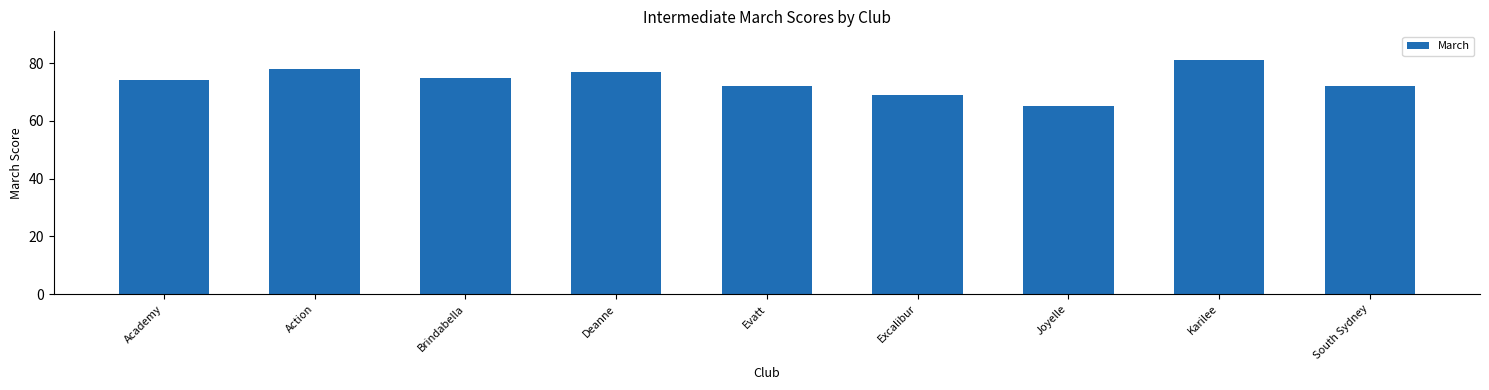

What is the value of the 5th bar from the left?

72